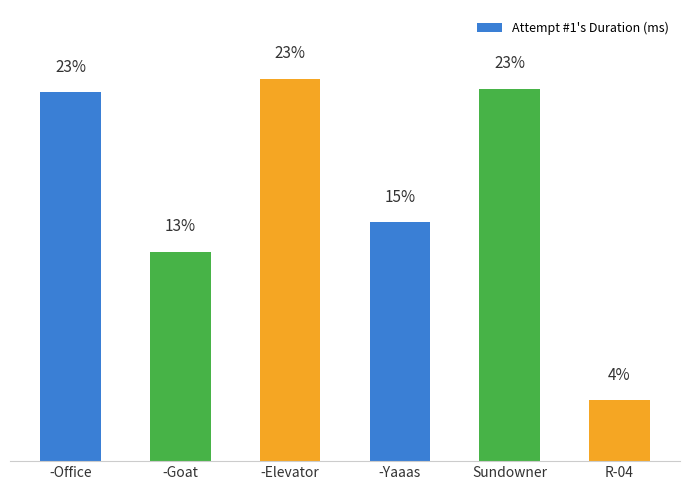

Are the bars horizontal?

No